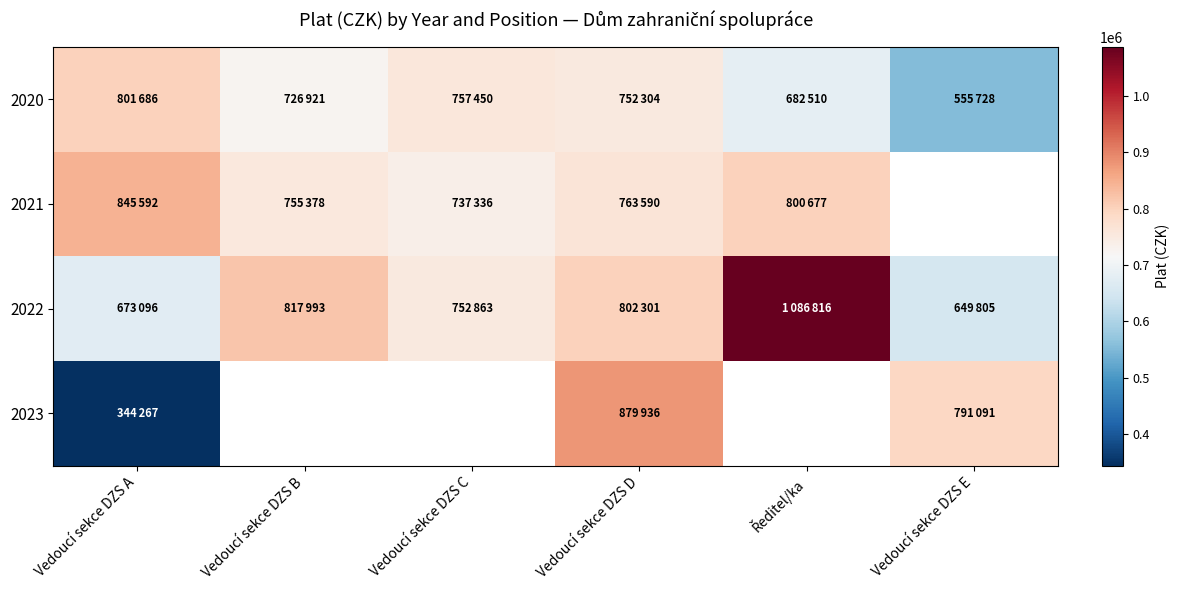

What is the difference between the 2020 values at Vedoucí sekce DZS A and Ředitel/ka?

119176.0